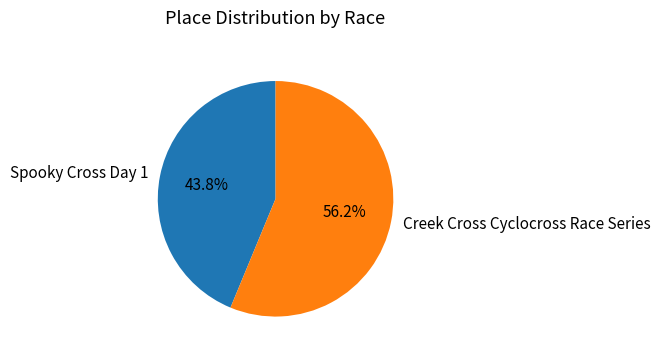

What is the smallest slice in the pie chart?

Spooky Cross Day 1